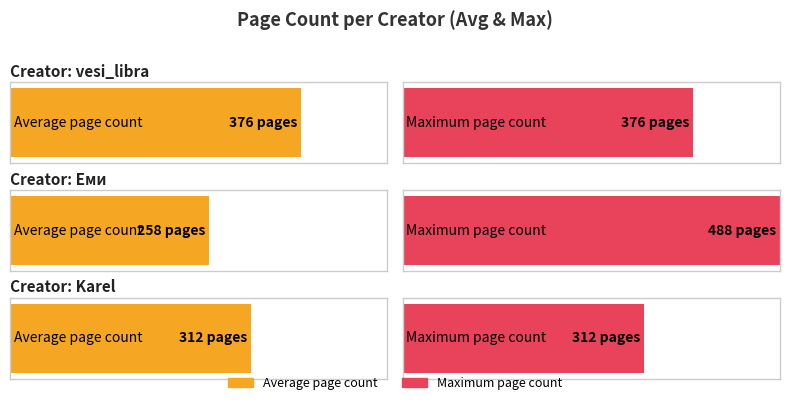

How many values exceed 312?

3